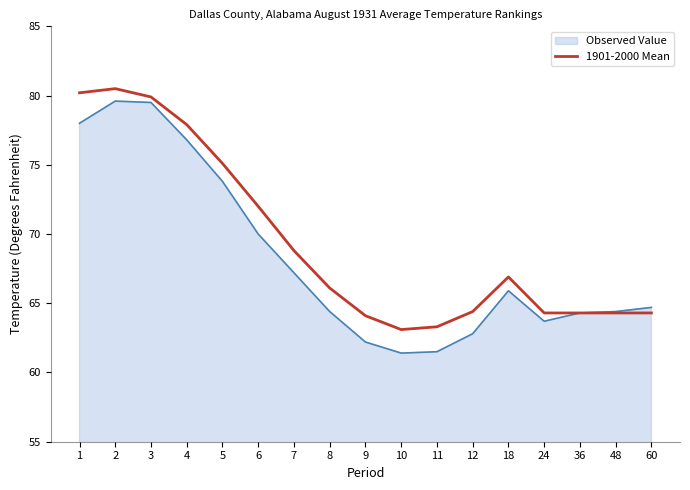

The 1901-2000 Mean series shows 66.1 at 8. True or false?

True